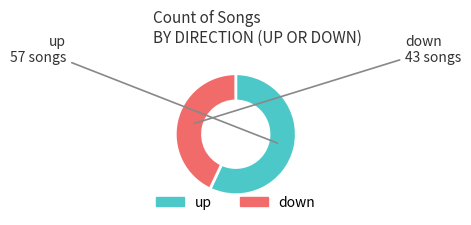

Which has a higher value, down or up?

up